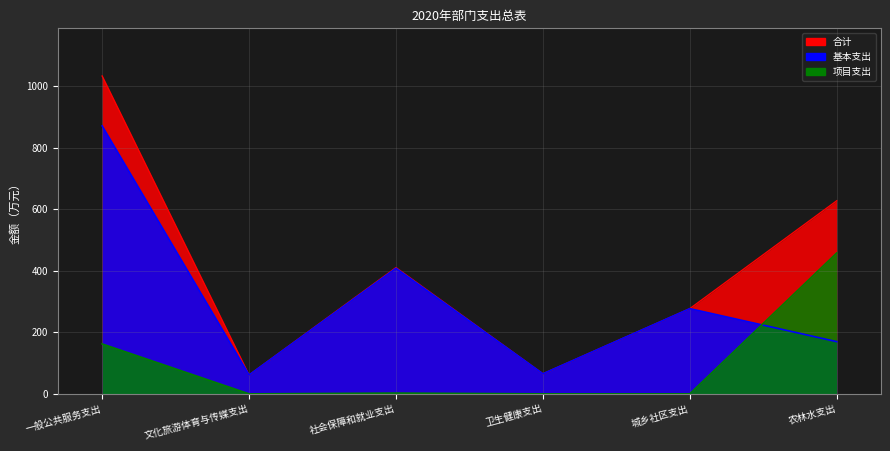

True or false: 基本支出 has a value of 65.3 at 卫生健康支出.

True